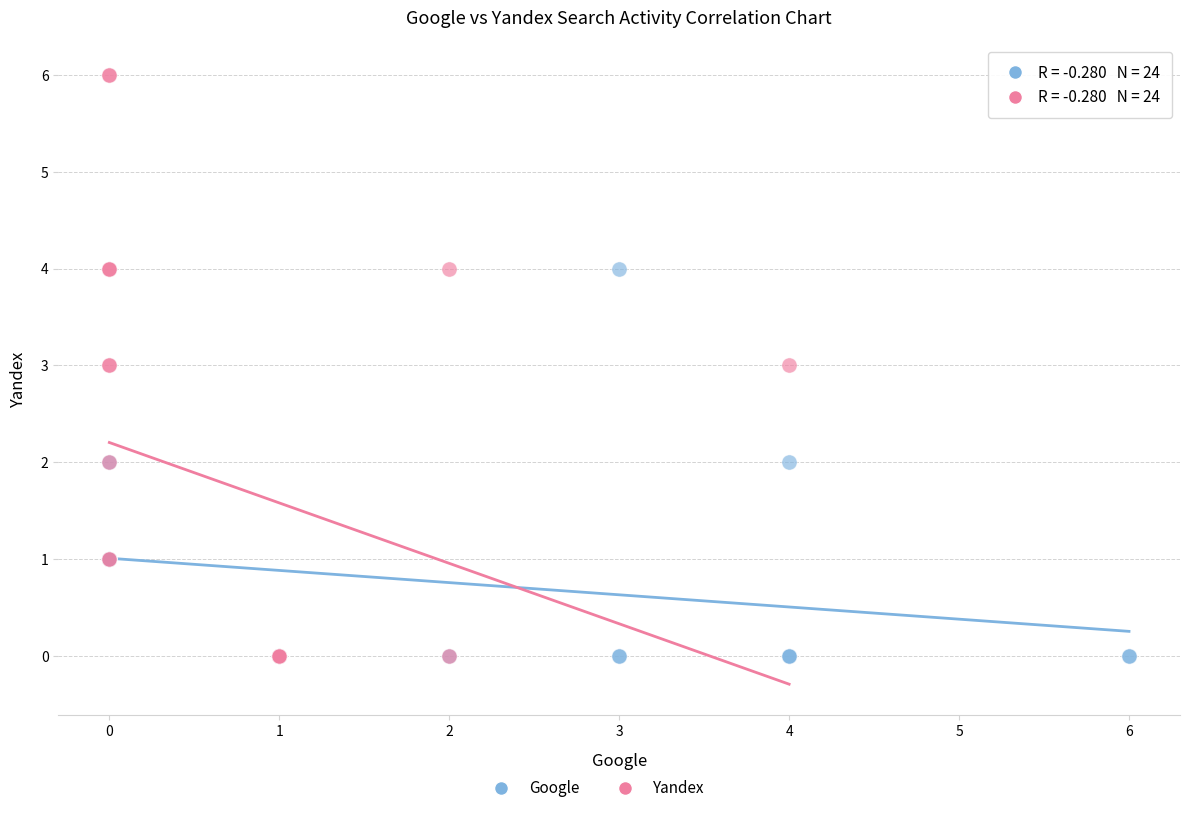

Which series has the widest spread of Y values?

Yandex